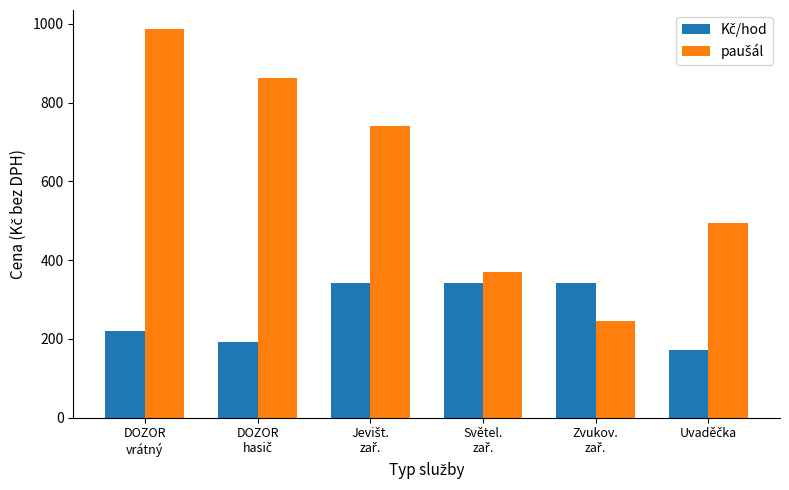

Which label corresponds to the largest value in the chart?

DOZOR
vrátný